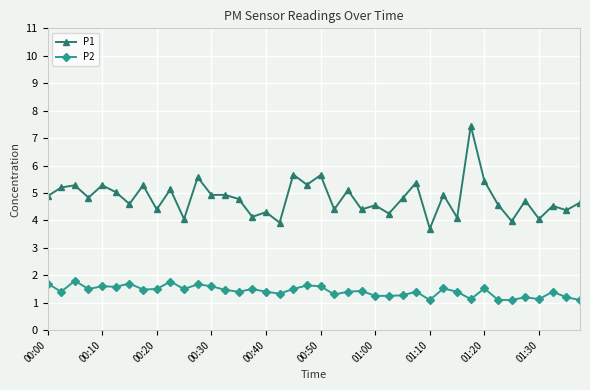

Which series has the largest total across all categories?

P1